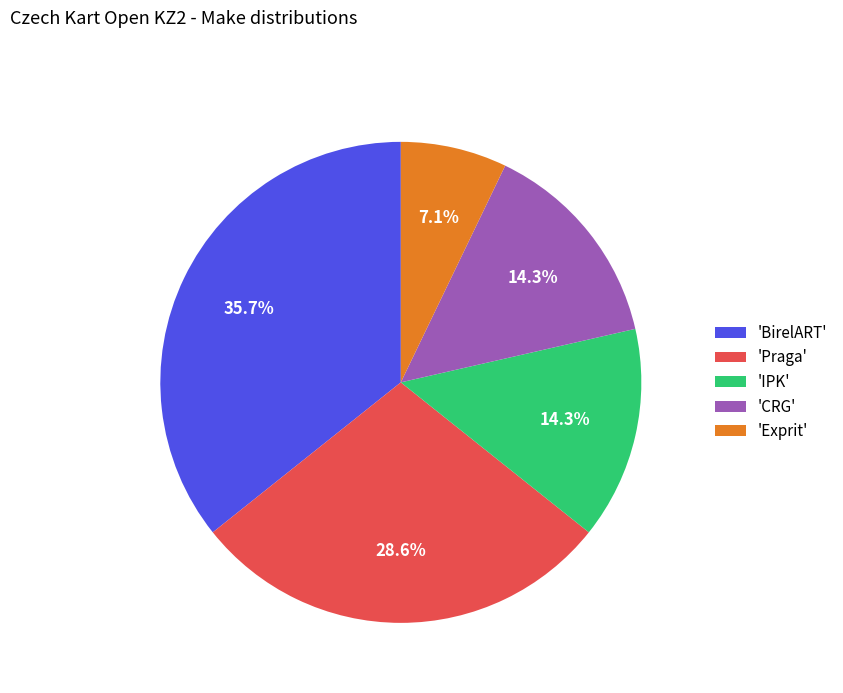

Which slice is the smallest?

'Exprit'